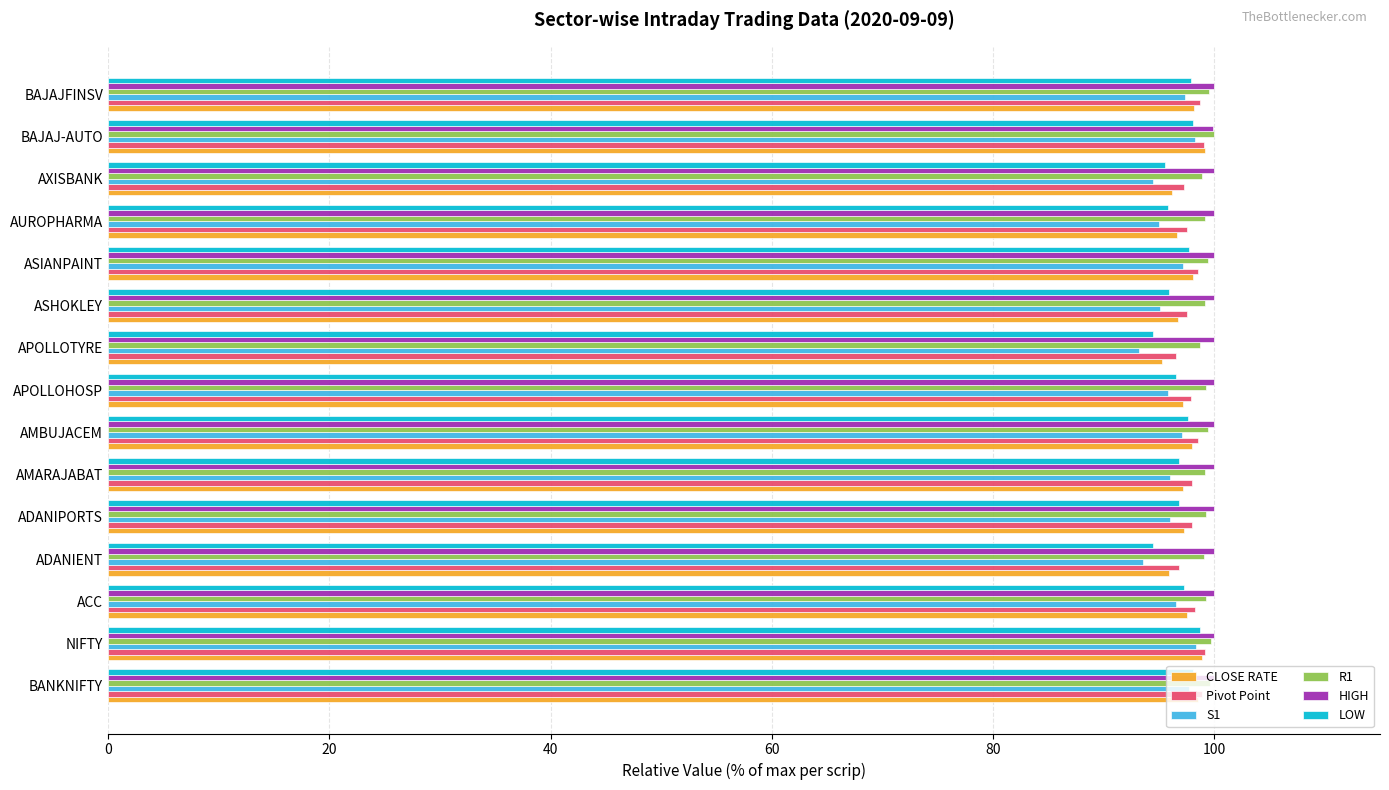

Rank the series by their average value, from highest to lowest.

HIGH, R1, Pivot Point, CLOSE RATE, LOW, S1